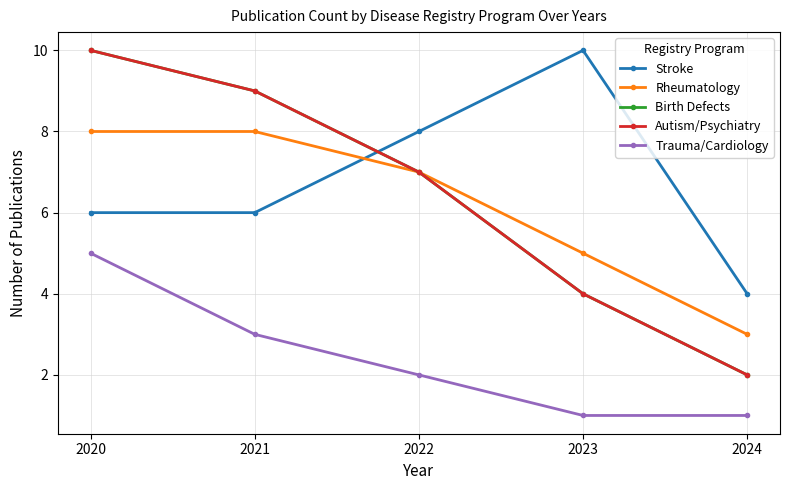

Which series has the largest total across all categories?

Stroke